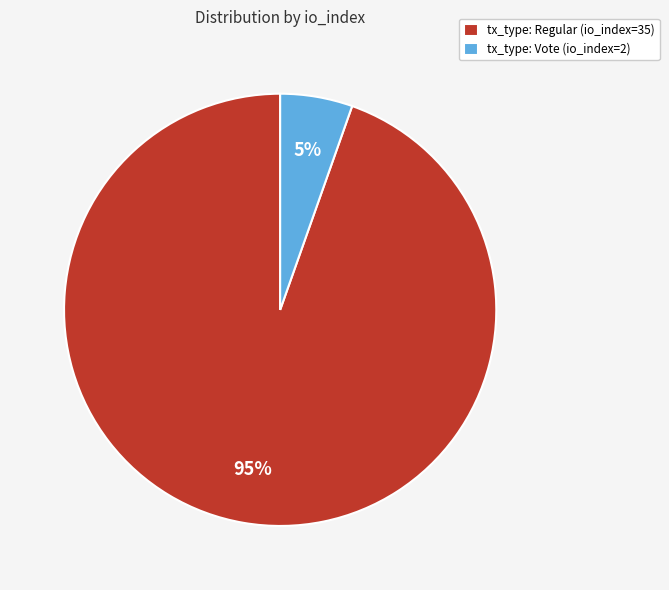

Is it true that tx_type: Vote (io_index=2) is 18% of the pie?

False